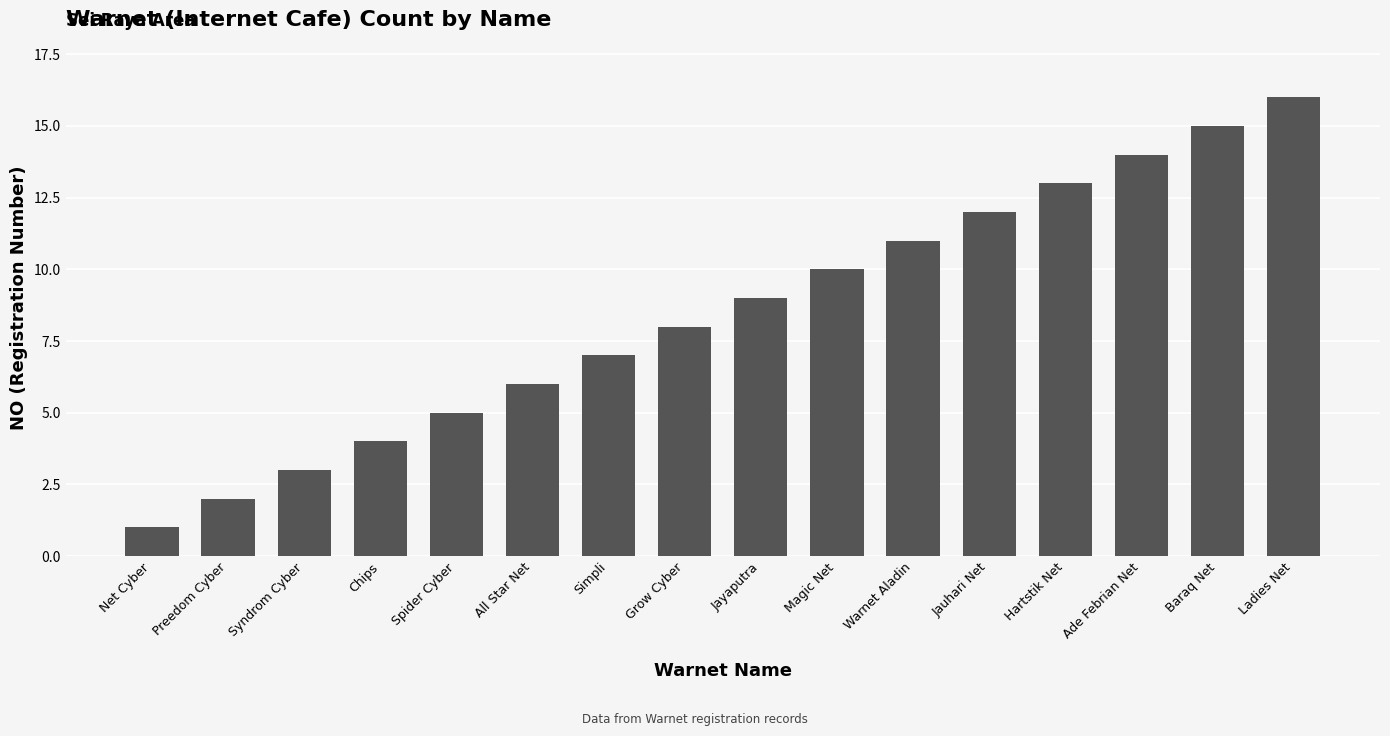

List the labels in order of value, largest first.

Ladies Net, Baraq Net, Ade Febrian Net, Hartstik Net, Jauhari Net, Warnet Aladin, Magic Net, Jayaputra, Grow Cyber, Simpli, All Star Net, Spider Cyber, Chips, Syndrom Cyber, Preedom Cyber, Net Cyber